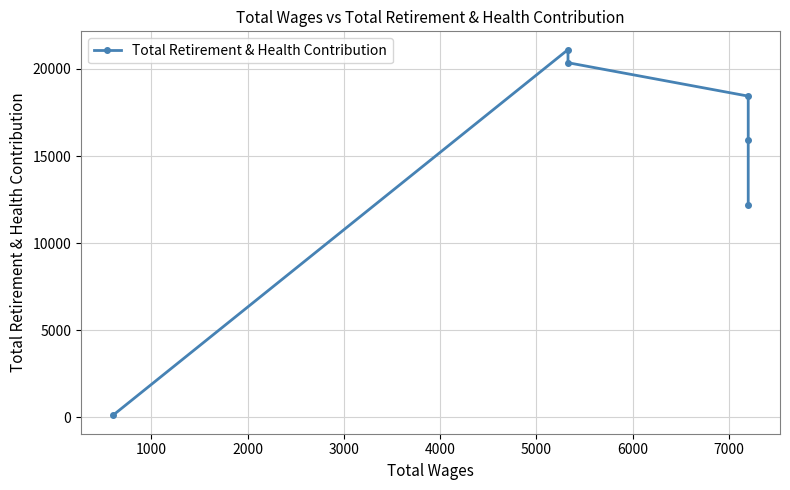

Does the chart display data point markers on the line(s)?

Yes